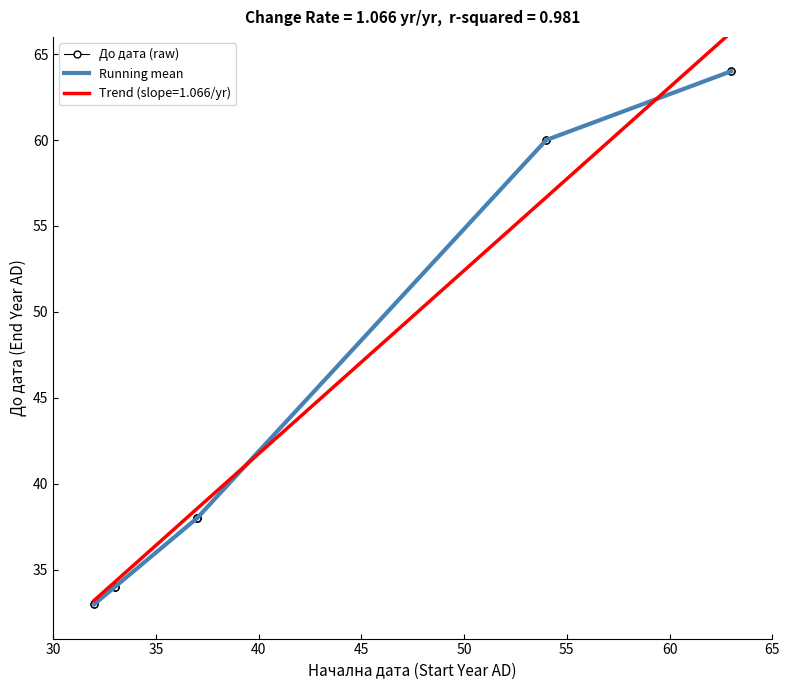

At which category does the chart reach its minimum across all series?

32